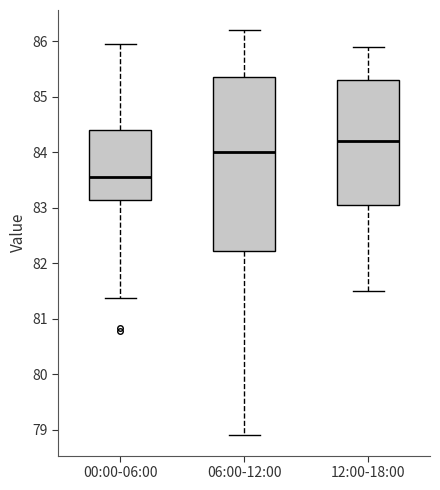

Reading left to right, transcribe this box plot: for each box, give where its median line is, the range the box spans, and where its two whiskers end, as read against the y-axis. The values are not printed on the chart, so give them approximately, as read against the axis.

00:00-06:00: median 83.6, box 83.1 to 84.4, whiskers 81.4 to 86.0
06:00-12:00: median 84.0, box 82.2 to 85.4, whiskers 78.9 to 86.2
12:00-18:00: median 84.2, box 83.1 to 85.3, whiskers 81.5 to 85.9